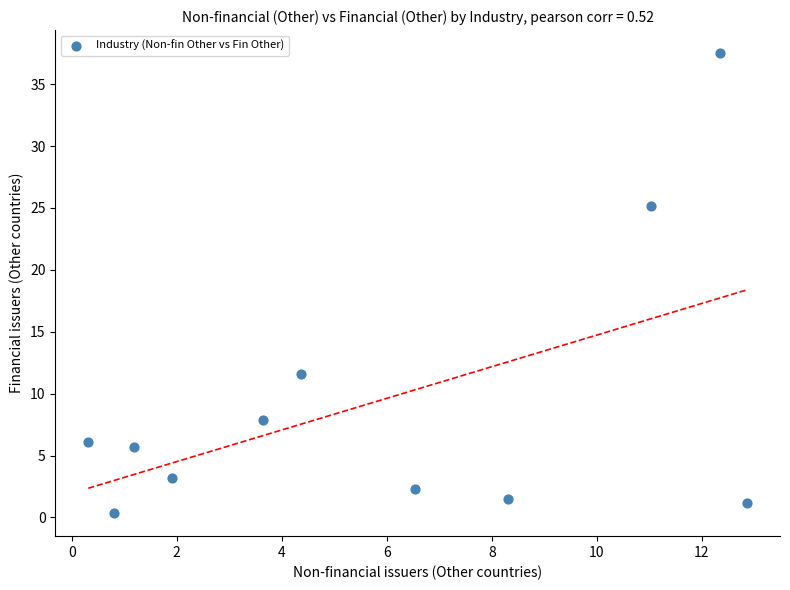

What Y value in the scatter plot is closest to 18?

11.6